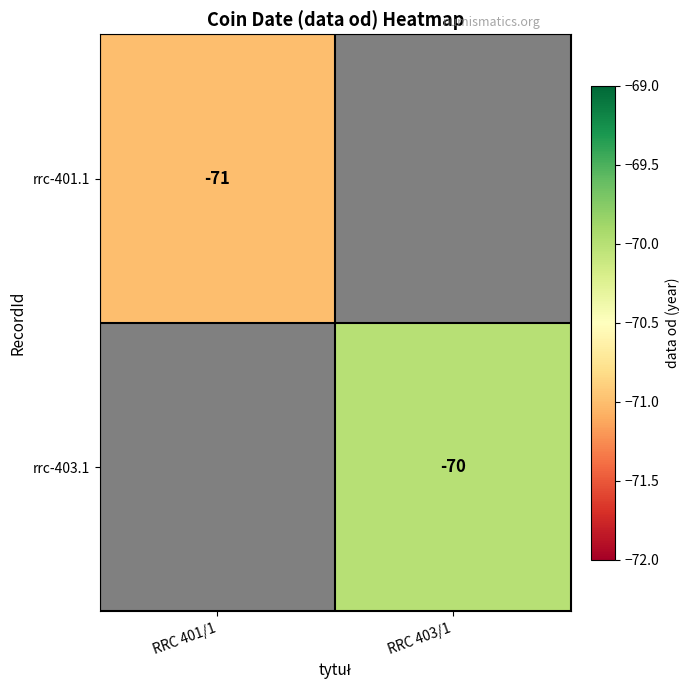

The rrc-403.1 series shows -70 at RRC 403/1. True or false?

True